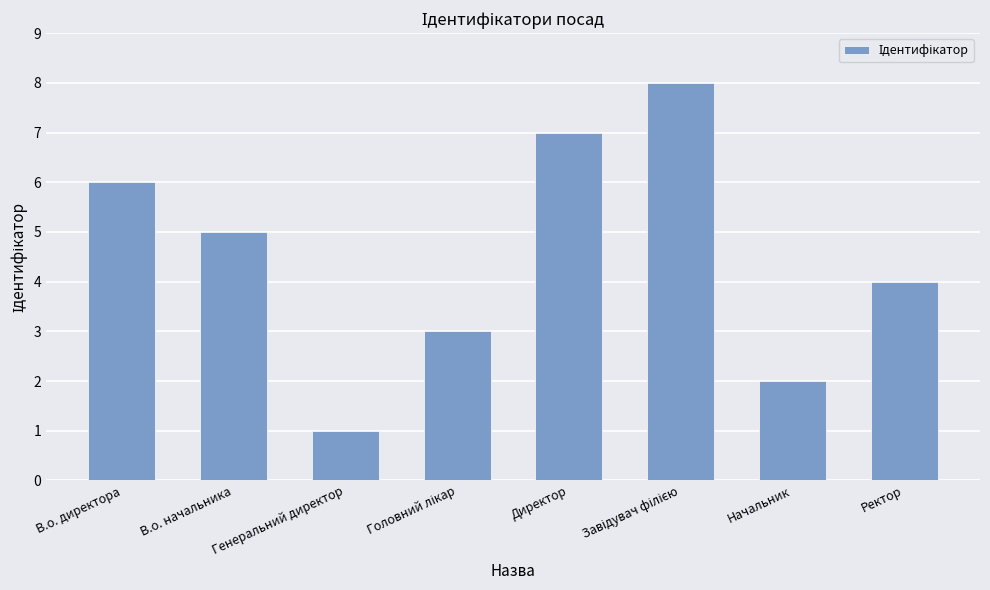

The value at В.о. директора is 9. True or false?

False